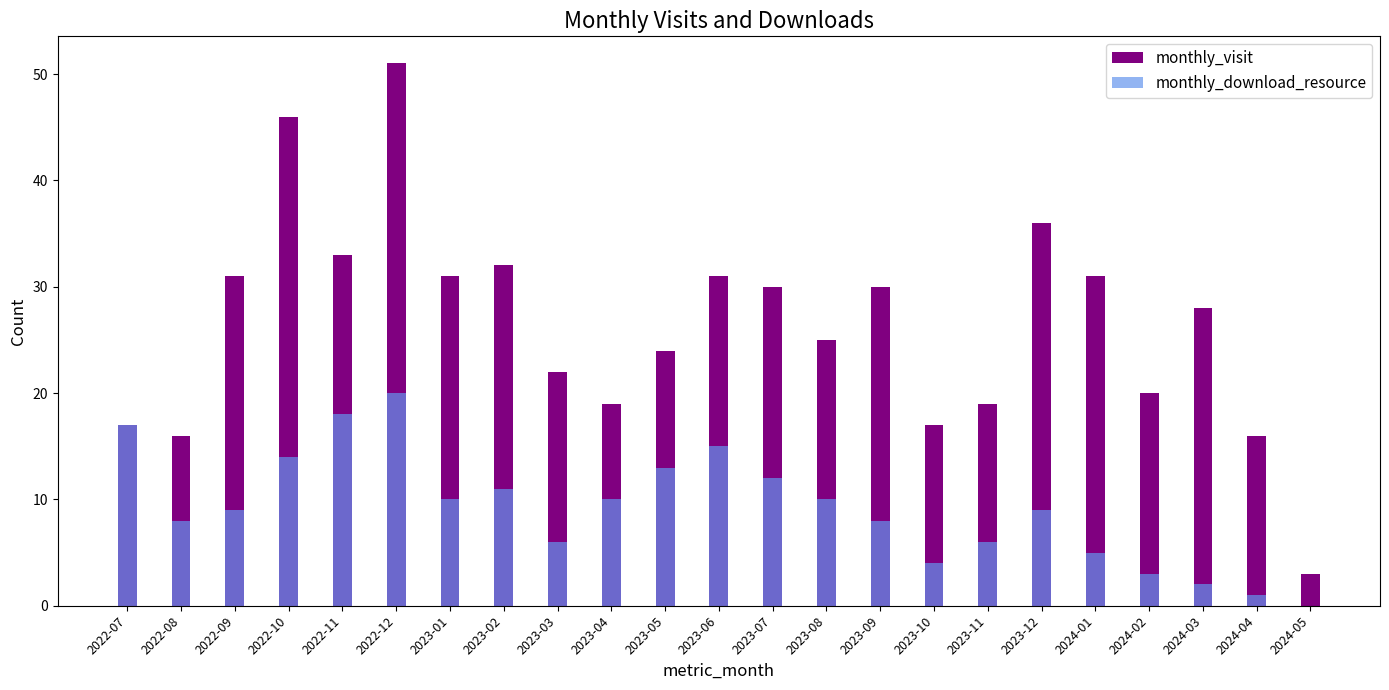

Where does the monthly_visit series first go above 28?

2022-09